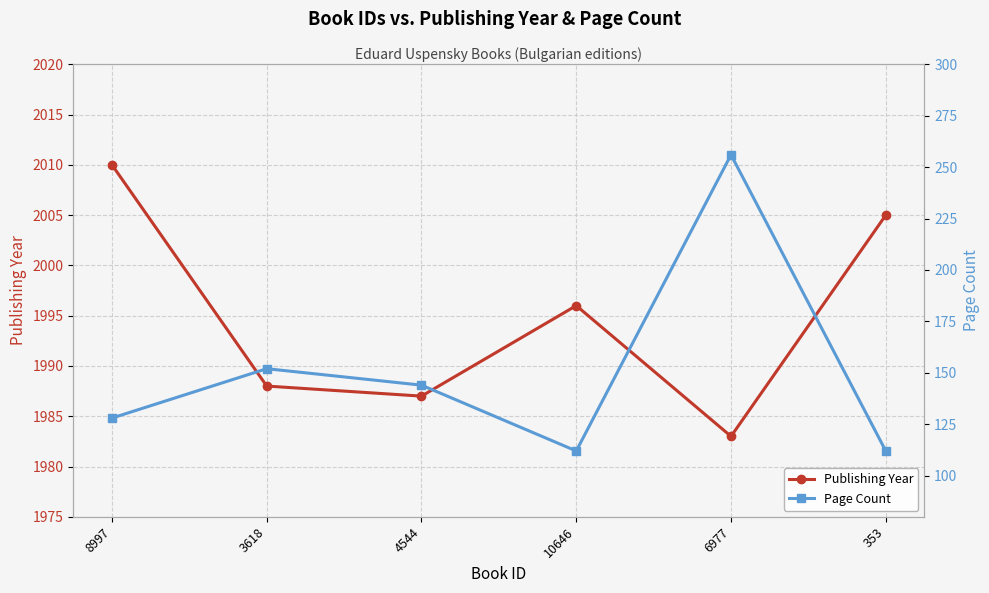

What is the lowest value of the Publishing Year series?

1983